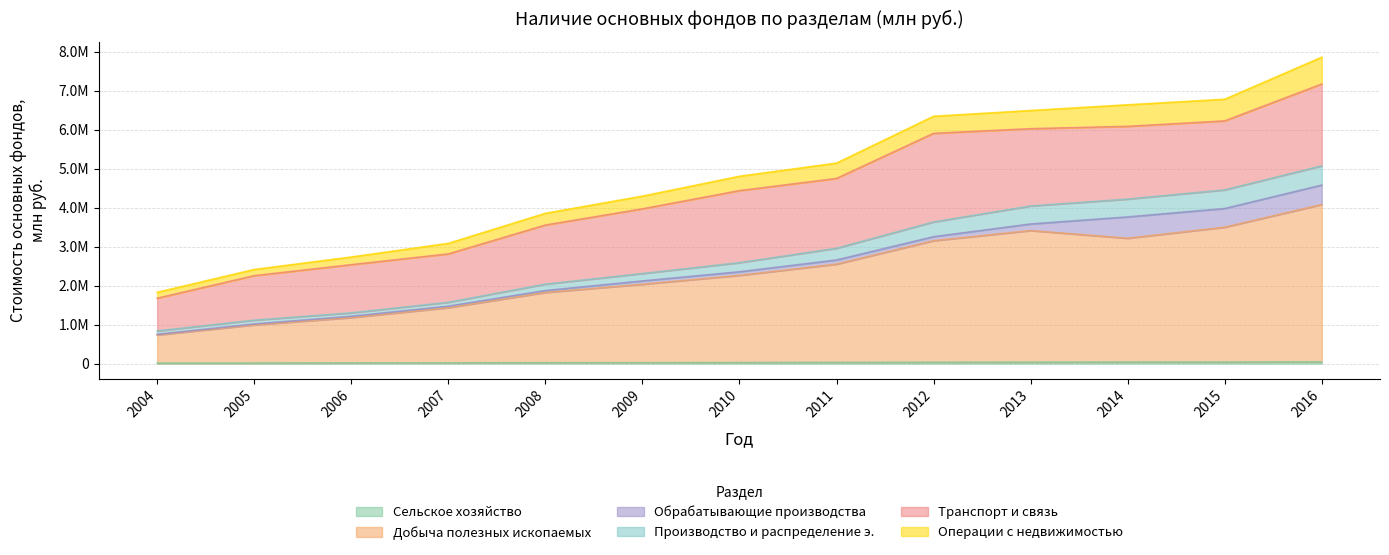

How many data points does each series have?

13